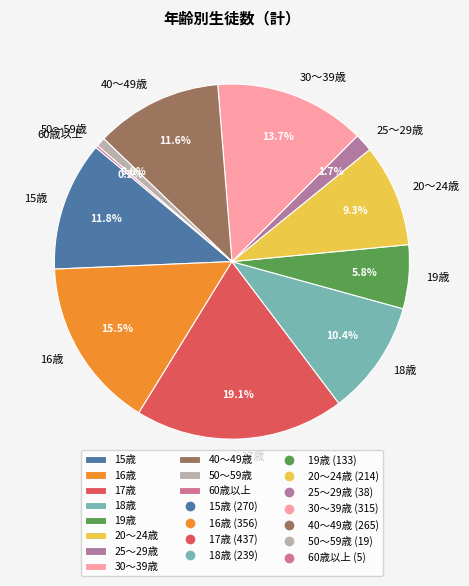

Is it true that 50～59歳 is 9% of the pie?

False